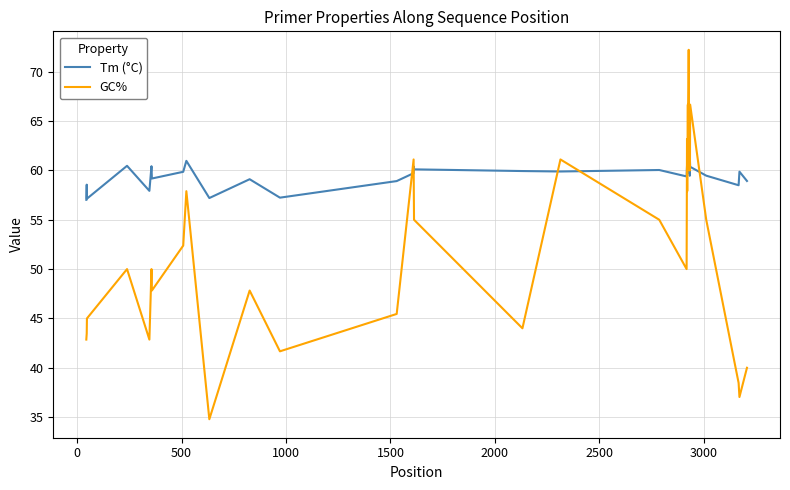

What is the sum of all Tm (°C) values?

2393.0